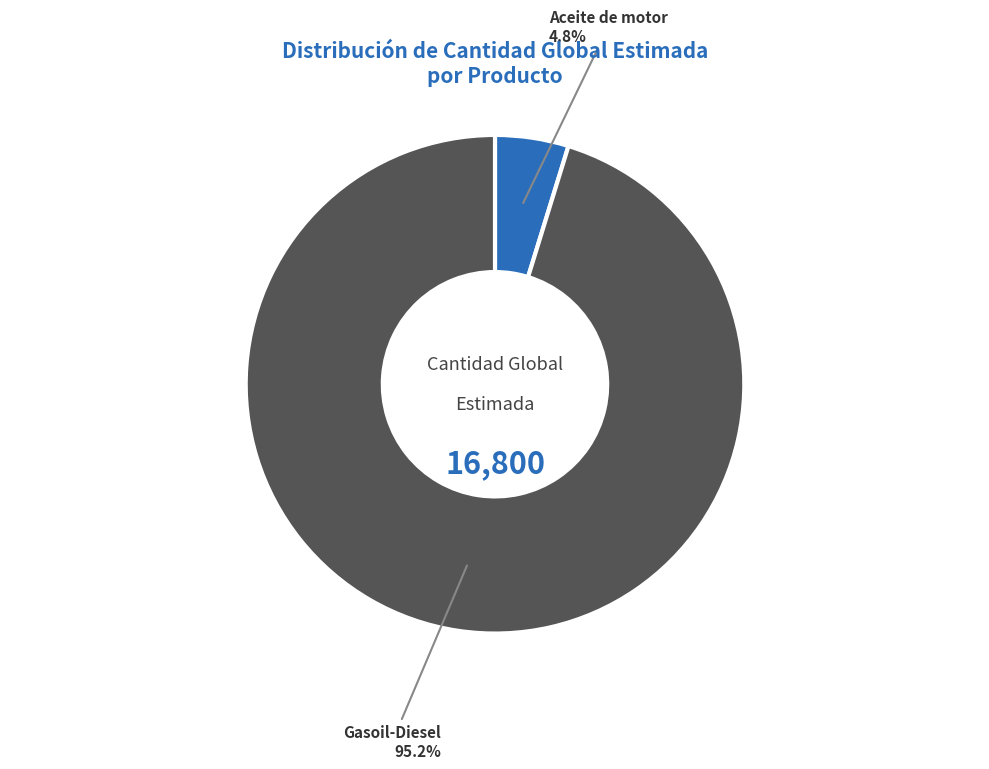

Is there any slice that represents more than half of the pie?

Yes